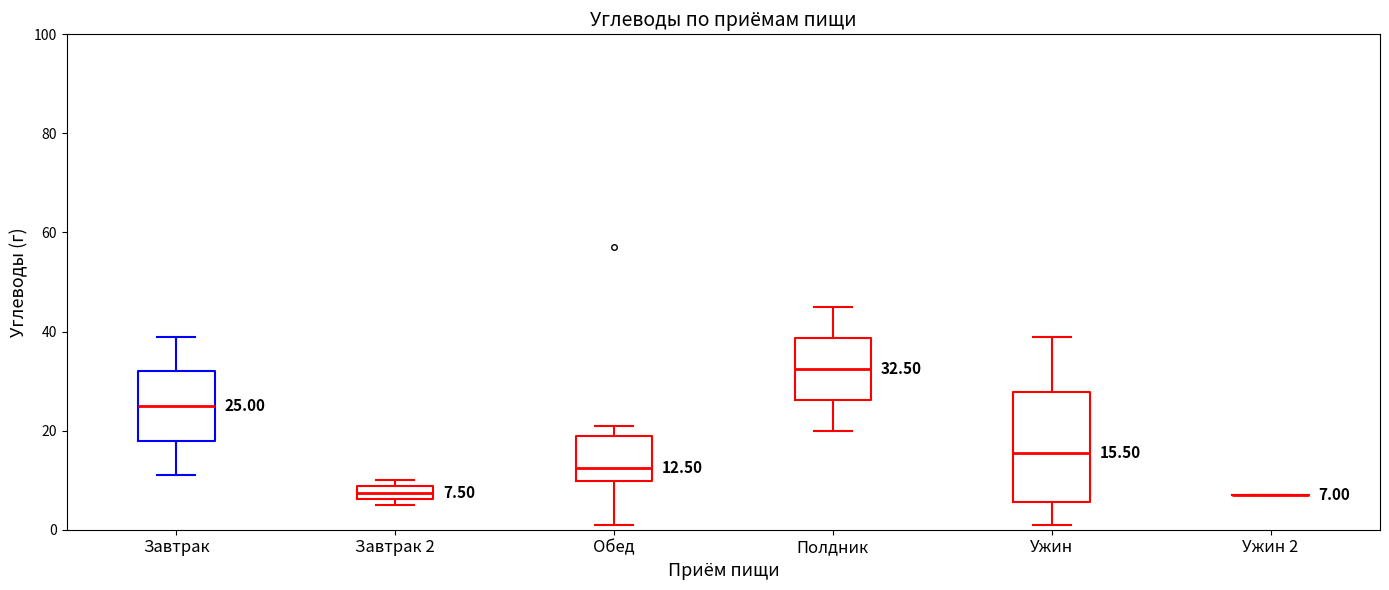

Which box is the tallest, from its lower edge to its upper edge?

Ужин